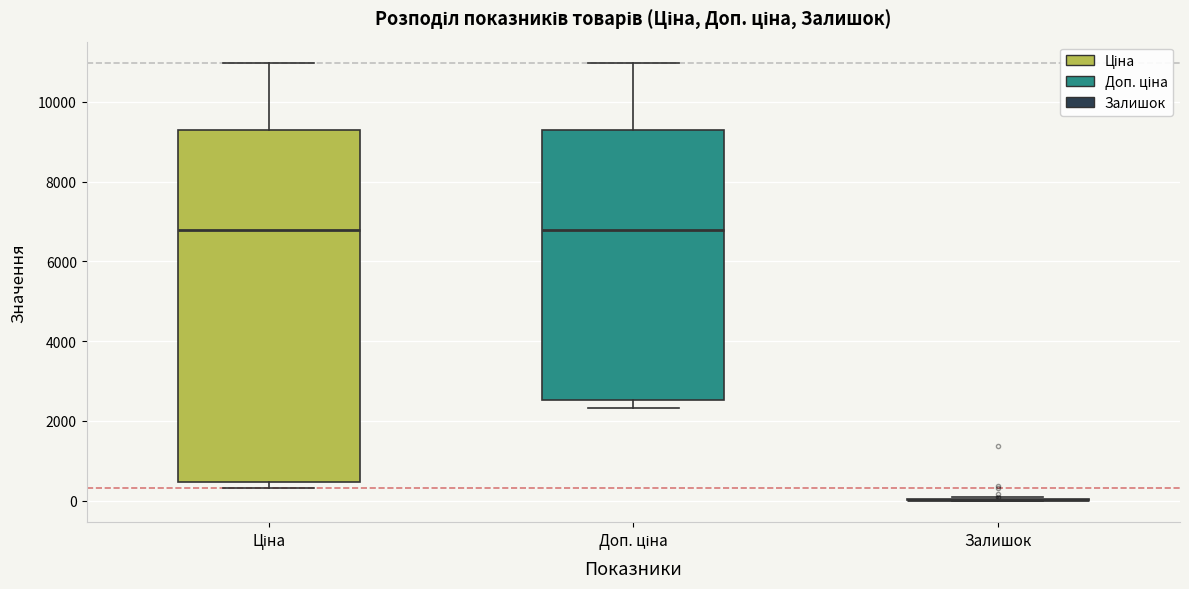

Reading left to right, read every box against the y-axis: the position of its median line, the range the box covers, and the ends of its whiskers. The values are not printed on the chart, so give them approximately, as read against the axis.

Ціна: median 6800, box 400 to 9200, whiskers 400 (just below the box's lower edge) to 11000
Доп. ціна: median 6800, box 2600 to 9200, whiskers 2400 to 11000
Залишок: box collapsed to a line at 0, whiskers 0 to 0